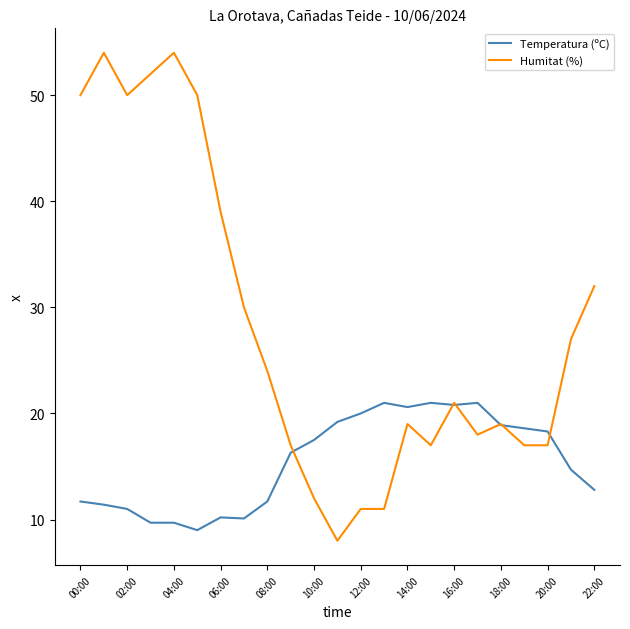

What are all the series names shown in the legend?

Temperatura (ºC), Humitat (%)